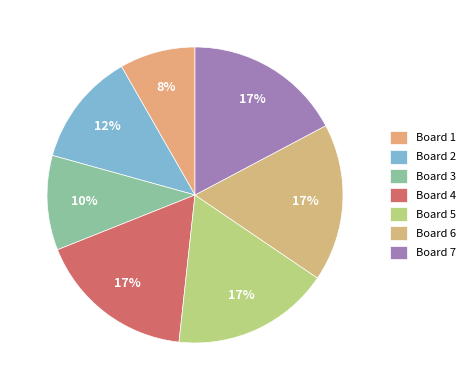

How many segments does this pie chart have?

7